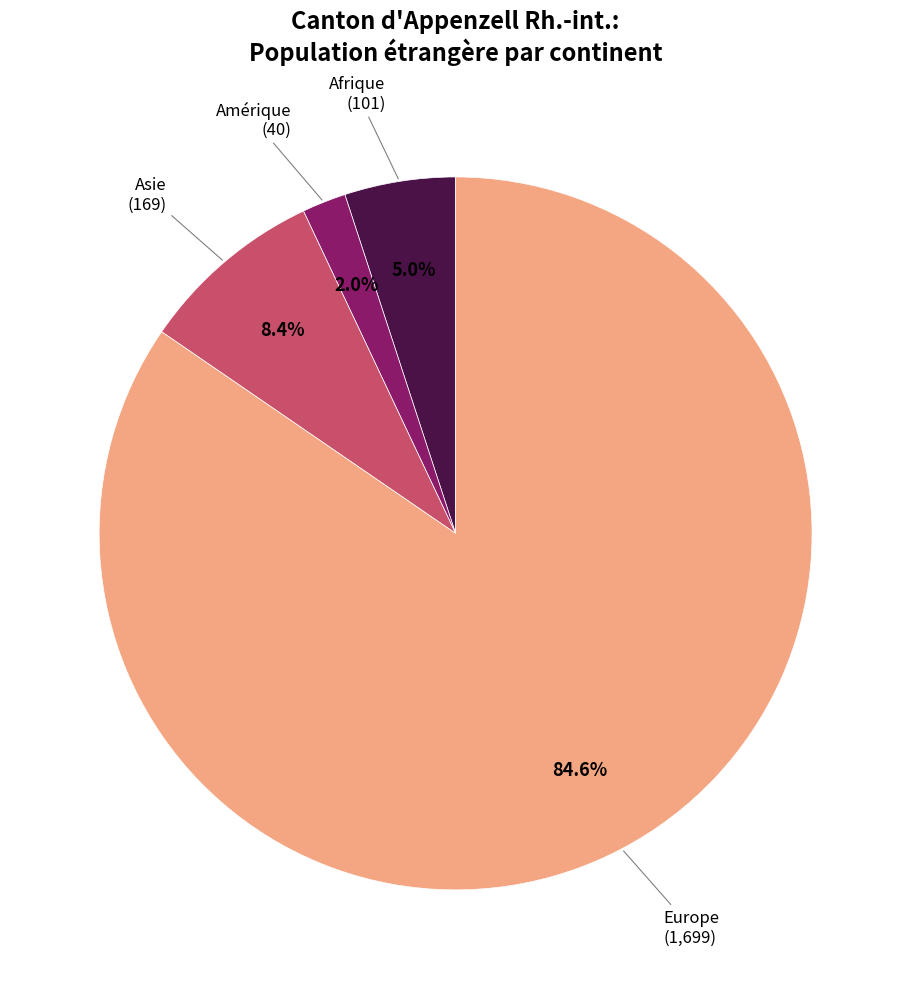

Is there any slice that represents more than half of the pie?

Yes